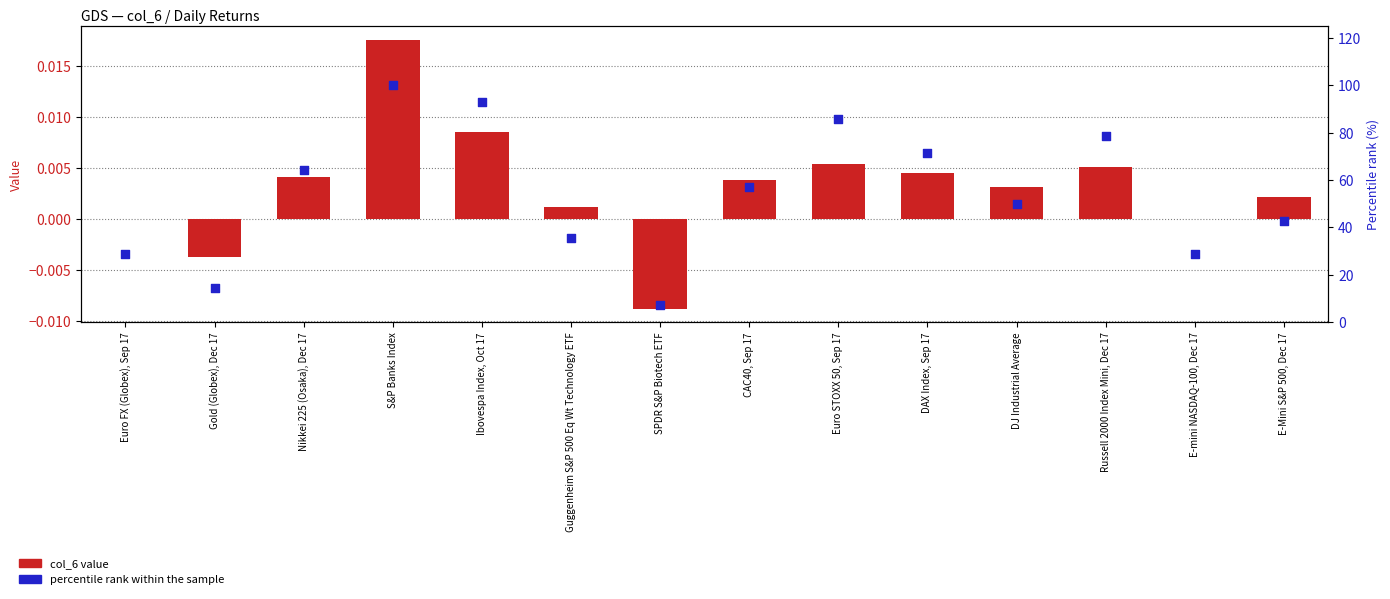

What are all the series names shown in the legend?

col_6 value, percentile rank within the sample